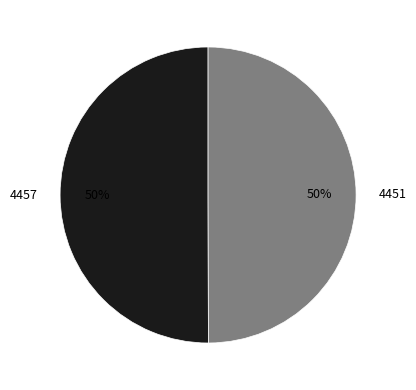

True or false: 4451 accounts for 50% of the total.

True